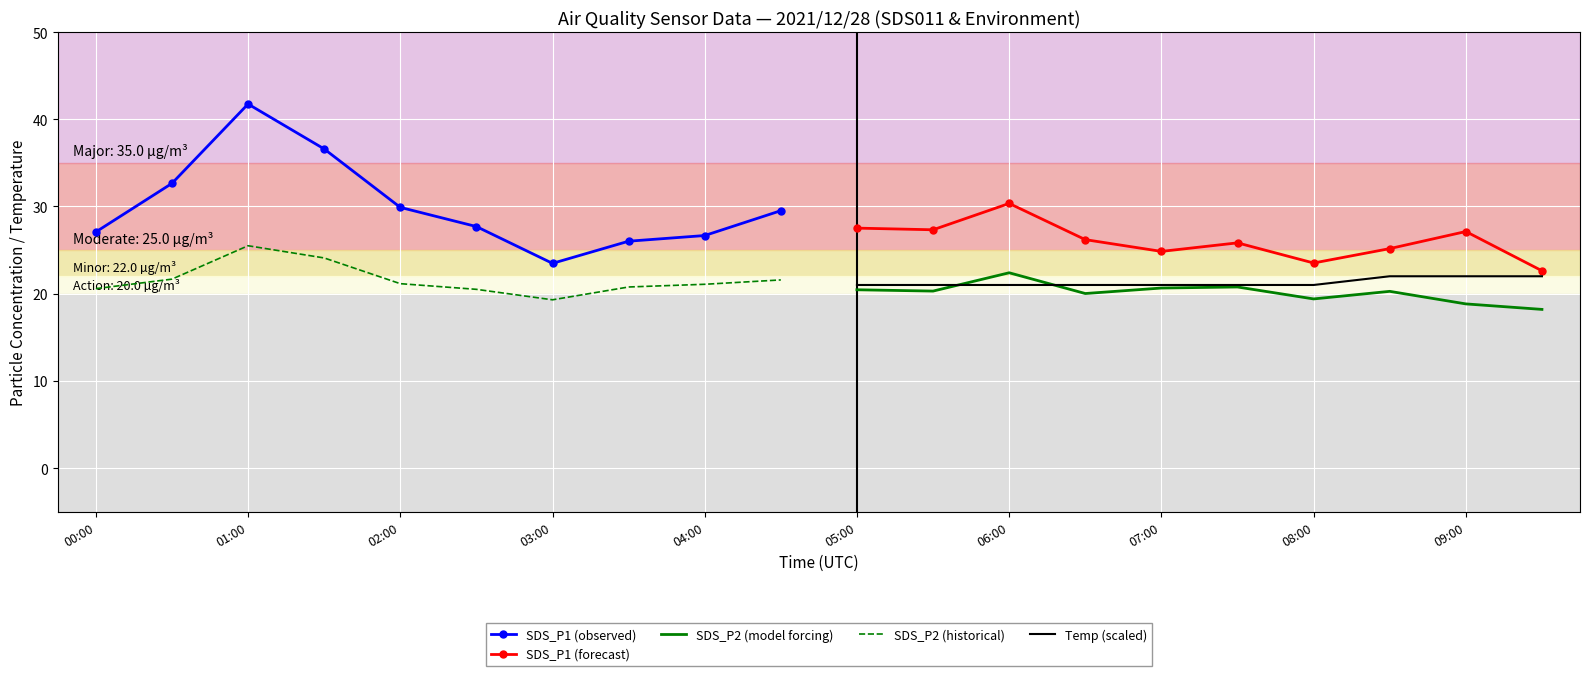

The value of Temp (scaled) at 05:00 is 37.1. True or false?

False